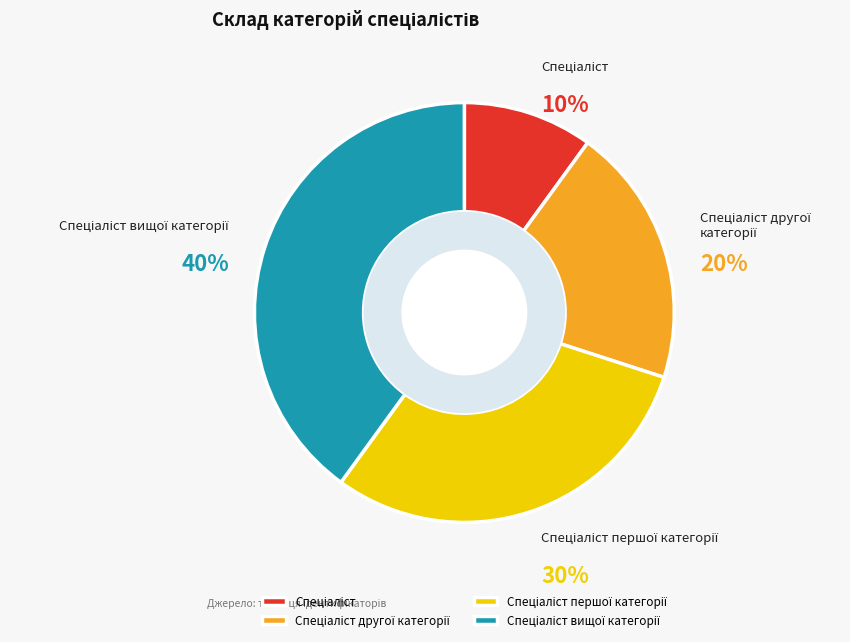

To the nearest percent, what is the average slice percentage?

25%